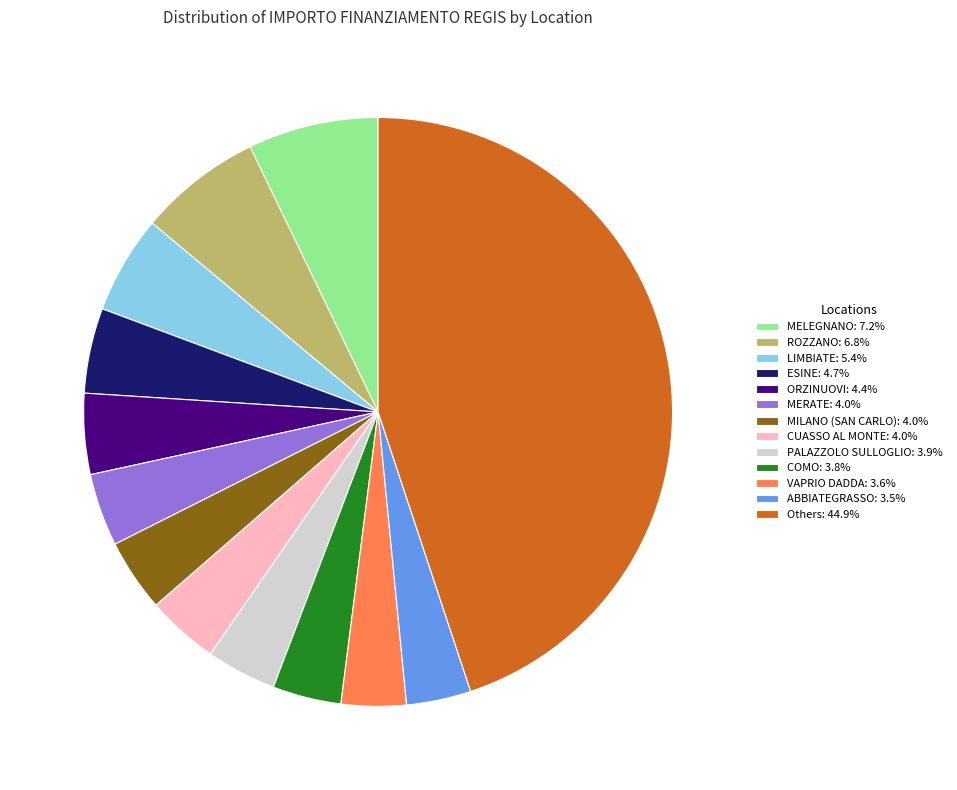

Combined, do LIMBIATE: 5.4% and CUASSO AL MONTE: 4.0% account for over 50%?

No